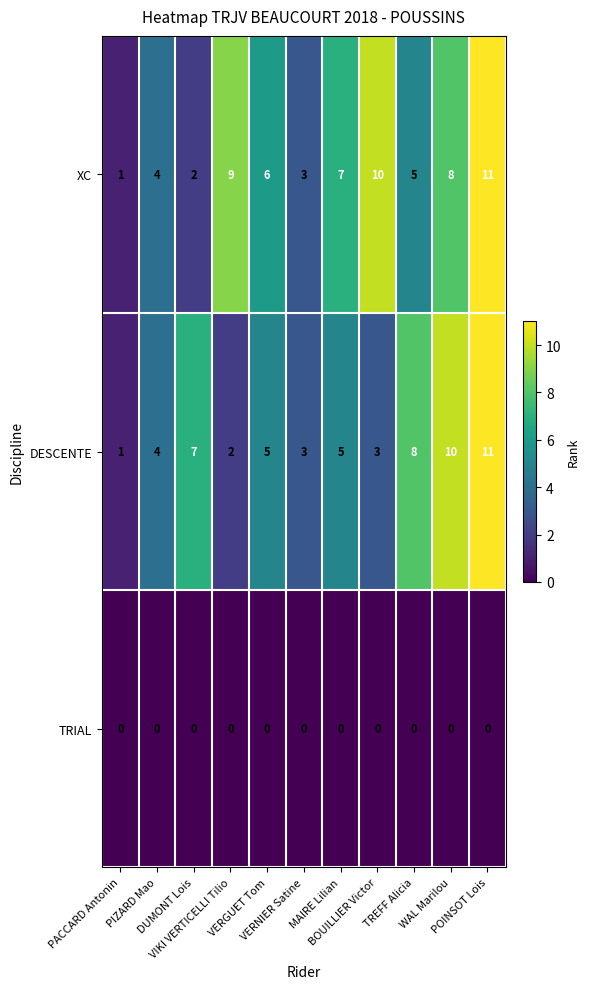

Which series has the largest total across all categories?

XC